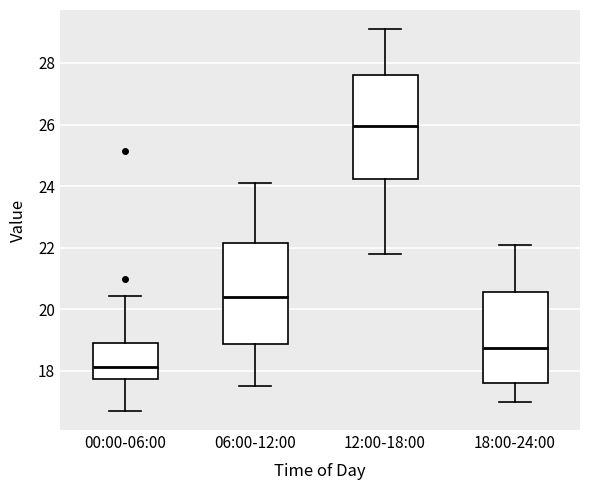

Where is the lower edge of the box for 00:00-06:00 on the y-axis? The values are not printed on the chart, so give them approximately, as read against the axis.

17.8